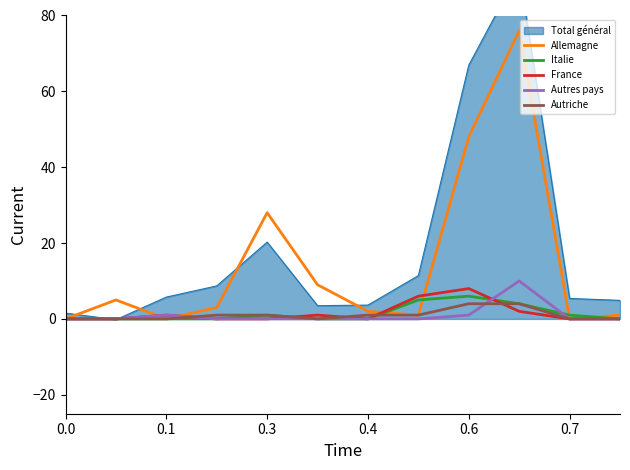

What is the highest value of the Autres pays series?

10